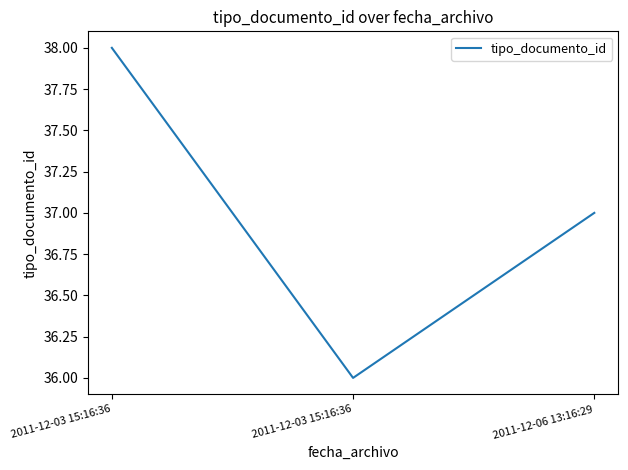

How many lines are shown in the chart?

1